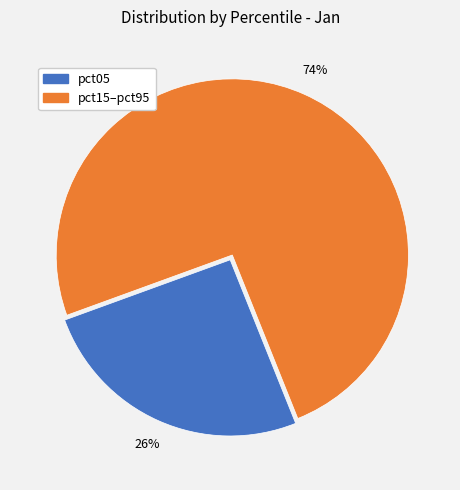

Which category has the smallest portion of the pie?

pct05